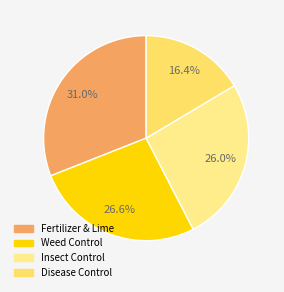

To the nearest percent, what is the average slice percentage?

25%